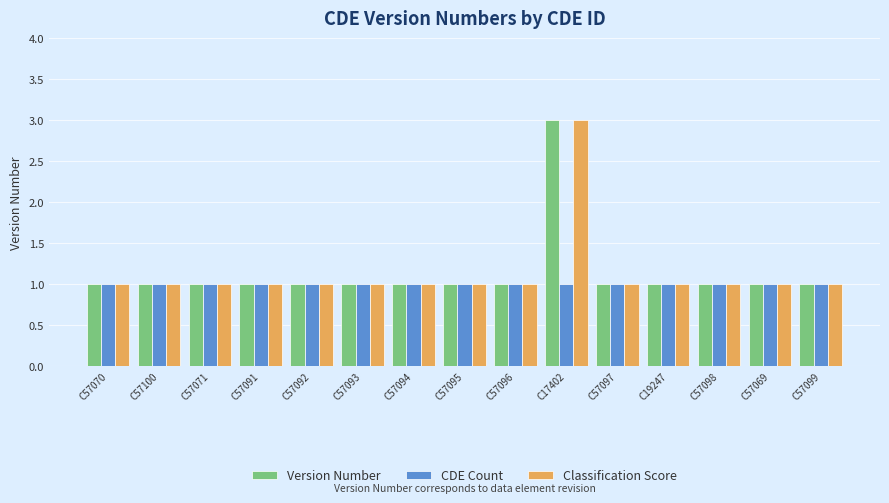

Is it true that Version Number equals 1 at C57070?

True